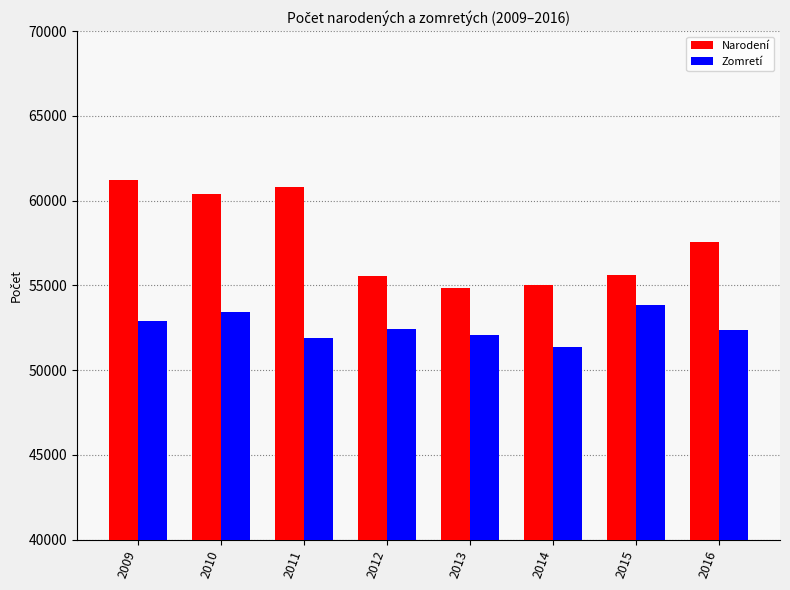

Is it true that Narodení equals 60813 at 2011?

True